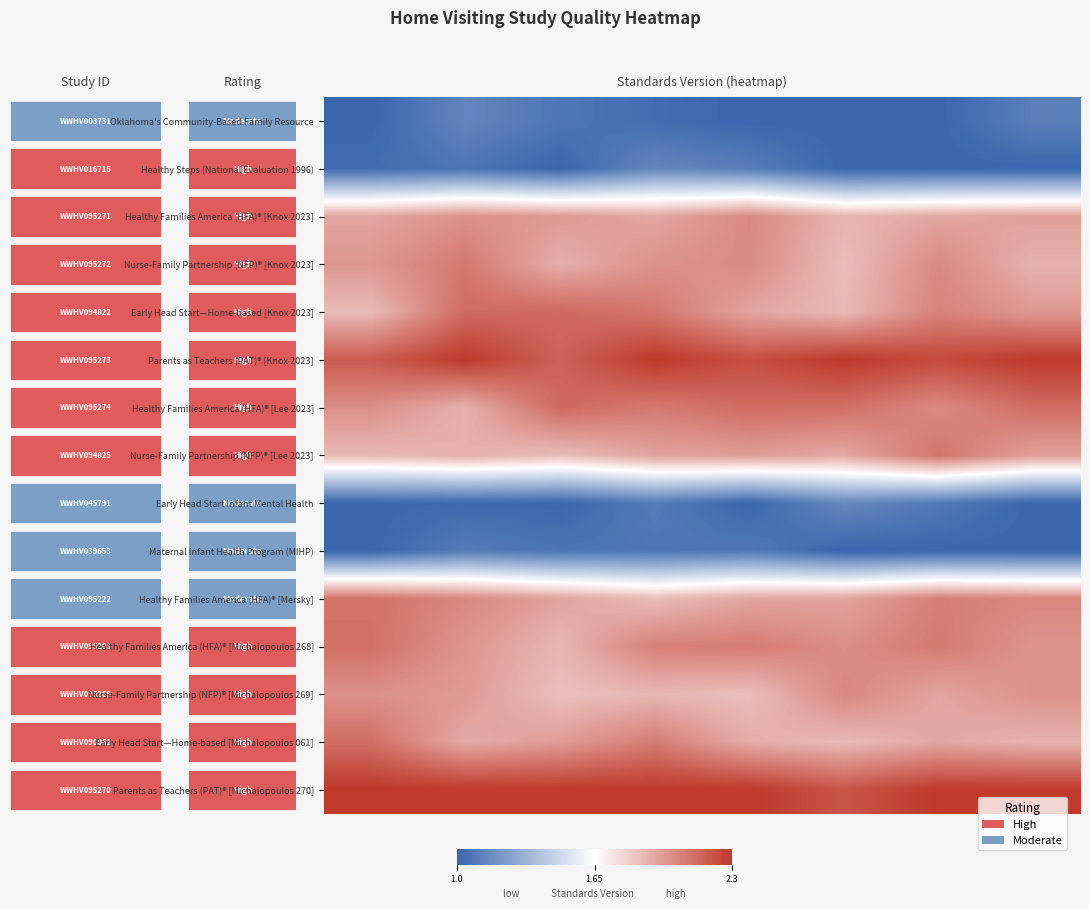

What is the total value across all series at 7?

26.6